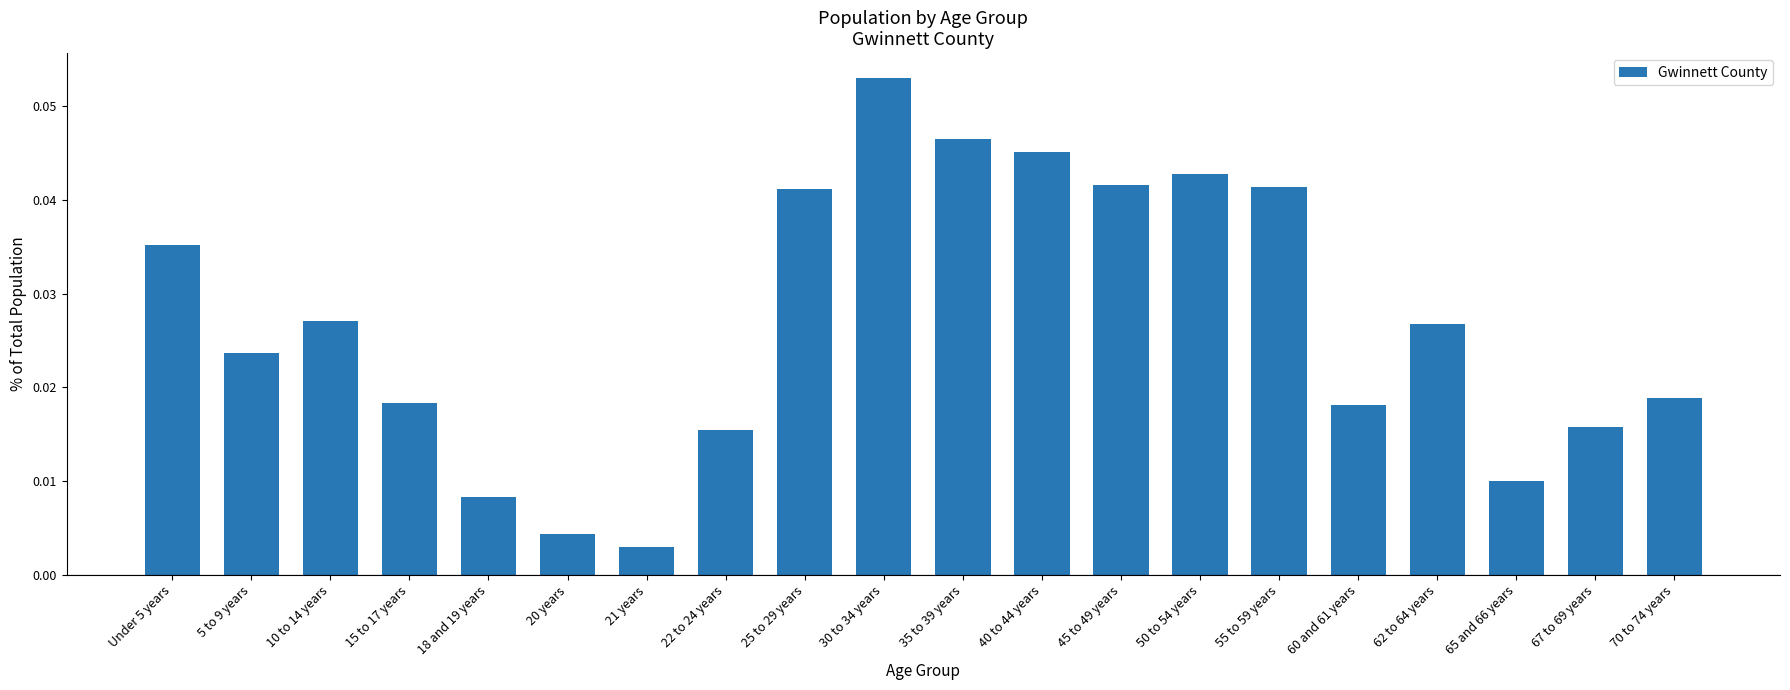

How many distinct data groups are displayed?

1